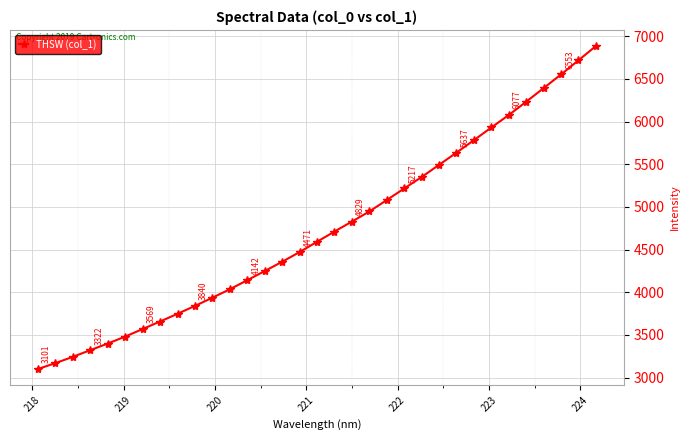

What is the value of the 11th point from the left?

3936.7